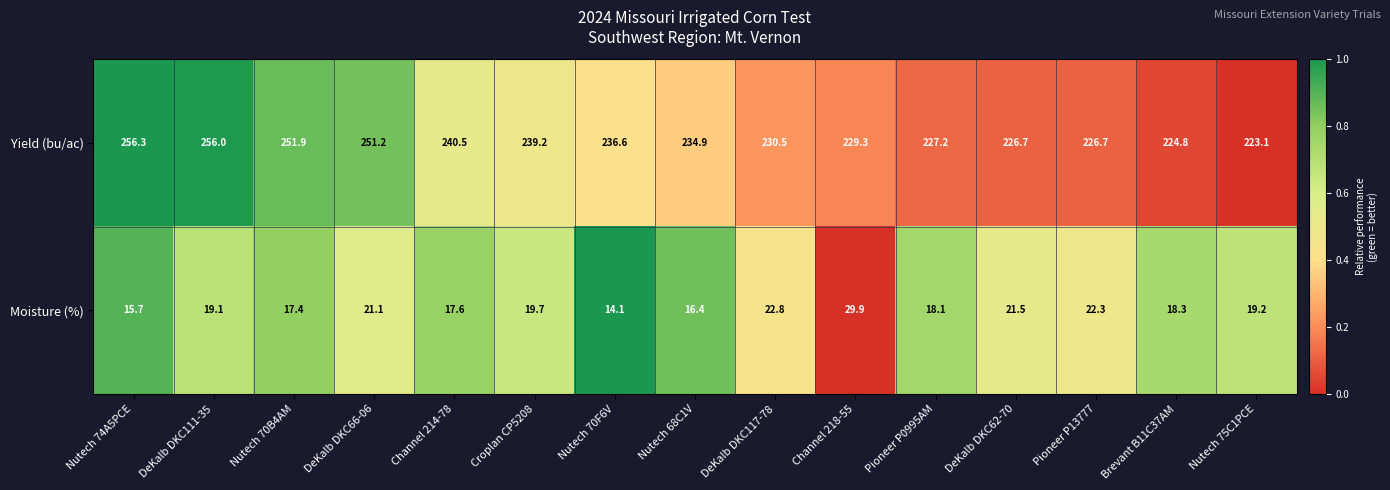

List the series in order of their peak value, highest first.

Yield (bu/ac), Moisture (%)